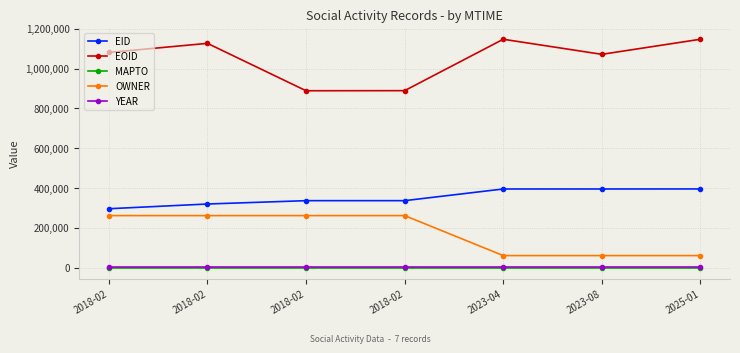

What is the label of the 7th point from the left?

2025-01